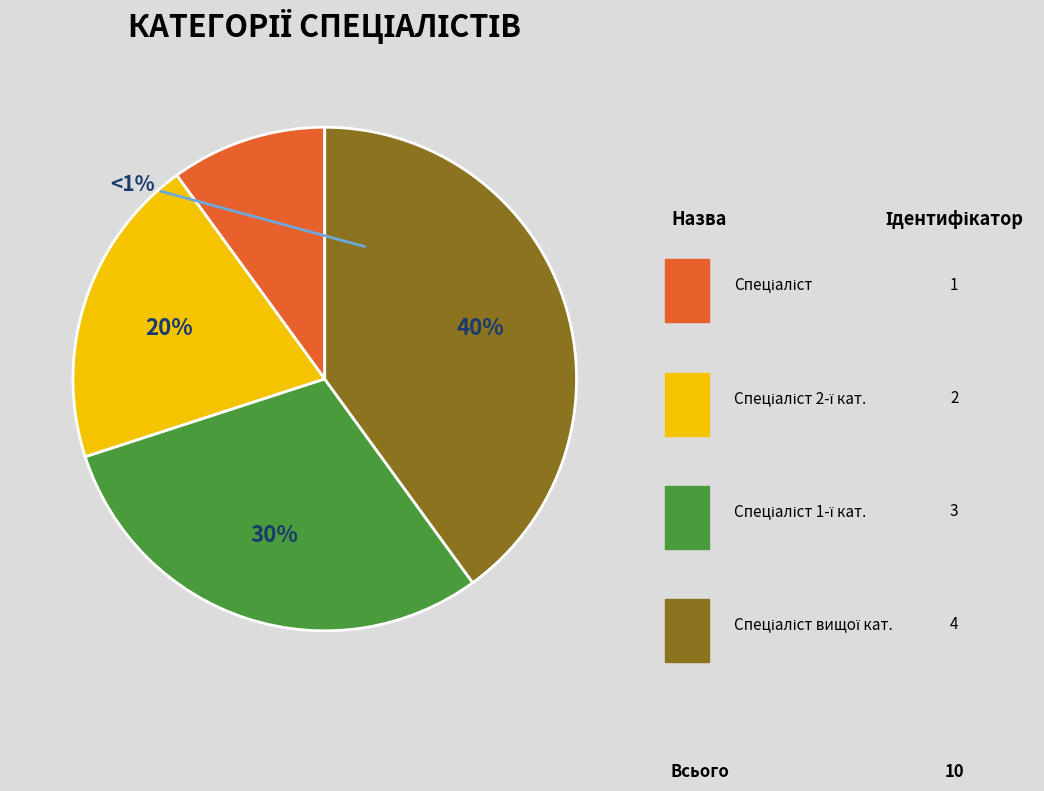

What is the change in value from Спеціаліст першої категорії to Спеціаліст вищої категорії?

+1